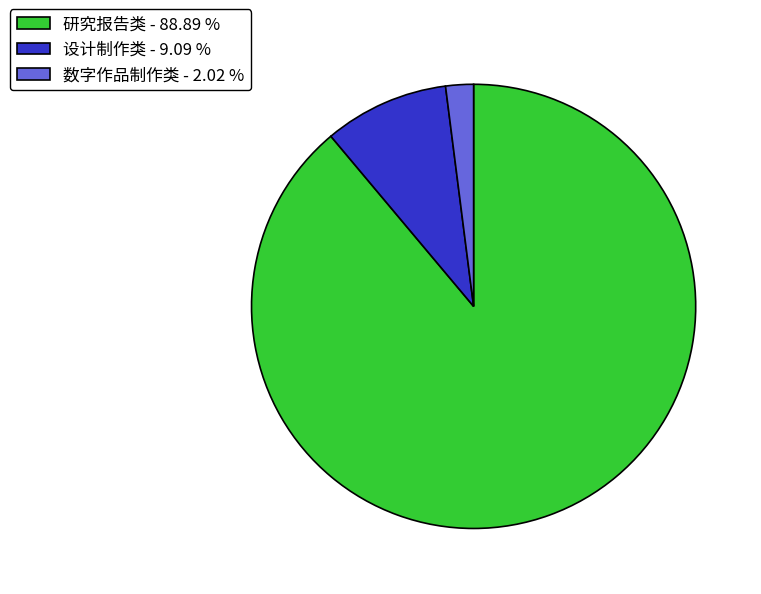

Do 设计制作类 - 9.09 % and 数字作品制作类 - 2.02 % together represent more than half of the pie?

No